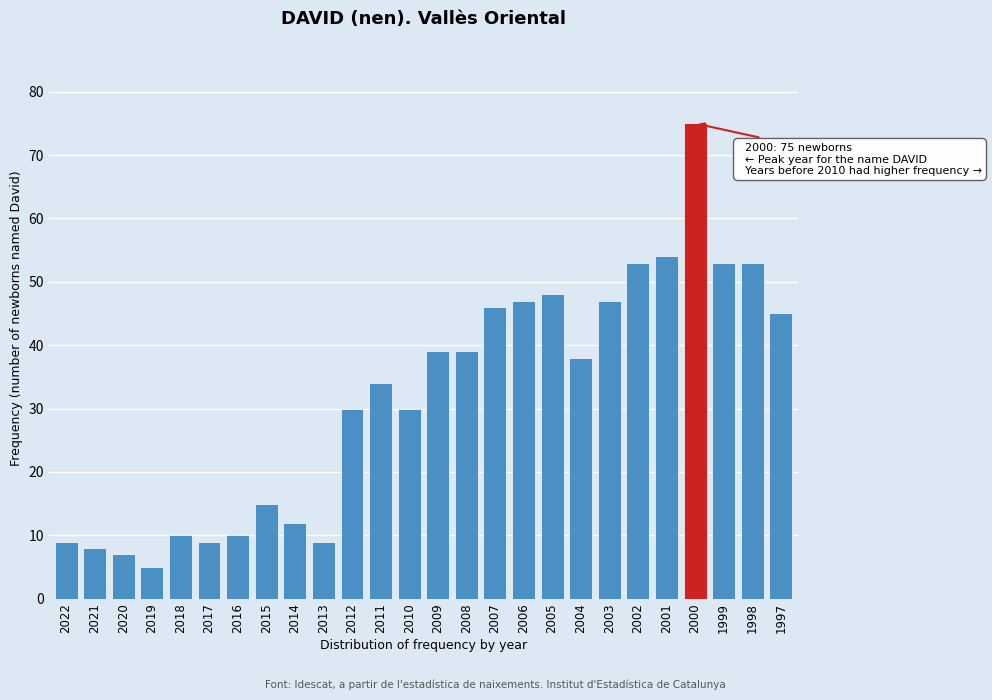

Reading left to right, what are all the values shown in this chart?

2022=9	2021=8	2020=7	2019=5	2018=10	2017=9	2016=10	2015=15	2014=12	2013=9	2012=30	2011=34	2010=30	2009=39	2008=39	2007=46	2006=47	2005=48	2004=38	2003=47	2002=53	2001=54	2000=75	1999=53	1998=53	1997=45